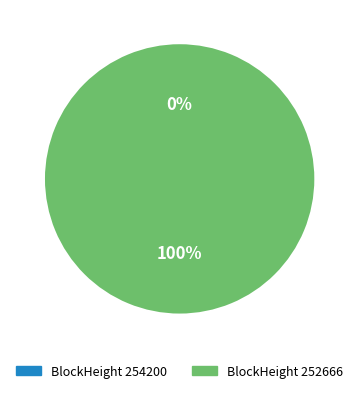

To the nearest percent, what is the difference between the largest and smallest slice percentages?

100%